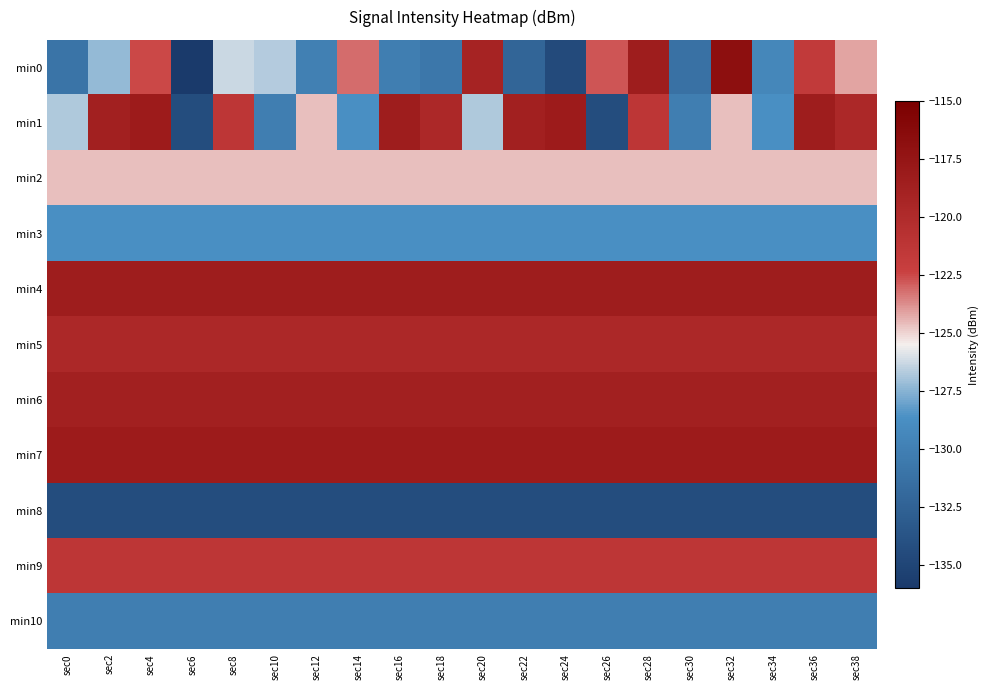

Reading left to right, transcribe all the data shown in this chart.

min0: sec0=-131.0	sec2=-127.2	sec4=-122.5	sec6=-136.0	sec8=-126.3	sec10=-126.7	sec12=-129.9	sec14=-123.1	sec16=-130.1	sec18=-130.7	sec20=-119.1	sec22=-132.3	sec24=-134.5	sec26=-122.8	sec28=-118.4	sec30=-131.2	sec32=-116.8	sec34=-129.4	sec36=-121.7	sec38=-124.2
min1: sec0=-126.7	sec2=-118.7	sec4=-118.3	sec6=-134.3	sec8=-121.3	sec10=-130.1	sec12=-124.7	sec14=-128.6	sec16=-118.4	sec18=-119.7	sec20=-126.7	sec22=-118.7	sec24=-118.3	sec26=-134.3	sec28=-121.3	sec30=-130.1	sec32=-124.7	sec34=-128.6	sec36=-118.4	sec38=-119.7
min2: sec0=-124.7	sec2=-124.7	sec4=-124.7	sec6=-124.7	sec8=-124.7	sec10=-124.7	sec12=-124.7	sec14=-124.7	sec16=-124.7	sec18=-124.7	sec20=-124.7	sec22=-124.7	sec24=-124.7	sec26=-124.7	sec28=-124.7	sec30=-124.7	sec32=-124.7	sec34=-124.7	sec36=-124.7	sec38=-124.7
min3: sec0=-128.6	sec2=-128.6	sec4=-128.6	sec6=-128.6	sec8=-128.6	sec10=-128.6	sec12=-128.6	sec14=-128.6	sec16=-128.6	sec18=-128.6	sec20=-128.6	sec22=-128.6	sec24=-128.6	sec26=-128.6	sec28=-128.6	sec30=-128.6	sec32=-128.6	sec34=-128.6	sec36=-128.6	sec38=-128.6
min4: sec0=-118.4	sec2=-118.4	sec4=-118.4	sec6=-118.4	sec8=-118.4	sec10=-118.4	sec12=-118.4	sec14=-118.4	sec16=-118.4	sec18=-118.4	sec20=-118.4	sec22=-118.4	sec24=-118.4	sec26=-118.4	sec28=-118.4	sec30=-118.4	sec32=-118.4	sec34=-118.4	sec36=-118.4	sec38=-118.4
min5: sec0=-119.7	sec2=-119.7	sec4=-119.7	sec6=-119.7	sec8=-119.7	sec10=-119.7	sec12=-119.7	sec14=-119.7	sec16=-119.7	sec18=-119.7	sec20=-119.7	sec22=-119.7	sec24=-119.7	sec26=-119.7	sec28=-119.7	sec30=-119.7	sec32=-119.7	sec34=-119.7	sec36=-119.7	sec38=-119.7
min6: sec0=-118.7	sec2=-118.7	sec4=-118.7	sec6=-118.7	sec8=-118.7	sec10=-118.7	sec12=-118.7	sec14=-118.7	sec16=-118.7	sec18=-118.7	sec20=-118.7	sec22=-118.7	sec24=-118.7	sec26=-118.7	sec28=-118.7	sec30=-118.7	sec32=-118.7	sec34=-118.7	sec36=-118.7	sec38=-118.7
min7: sec0=-118.3	sec2=-118.3	sec4=-118.3	sec6=-118.3	sec8=-118.3	sec10=-118.3	sec12=-118.3	sec14=-118.3	sec16=-118.3	sec18=-118.3	sec20=-118.3	sec22=-118.3	sec24=-118.3	sec26=-118.3	sec28=-118.3	sec30=-118.3	sec32=-118.3	sec34=-118.3	sec36=-118.3	sec38=-118.3
min8: sec0=-134.3	sec2=-134.3	sec4=-134.3	sec6=-134.3	sec8=-134.3	sec10=-134.3	sec12=-134.3	sec14=-134.3	sec16=-134.3	sec18=-134.3	sec20=-134.3	sec22=-134.3	sec24=-134.3	sec26=-134.3	sec28=-134.3	sec30=-134.3	sec32=-134.3	sec34=-134.3	sec36=-134.3	sec38=-134.3
min9: sec0=-121.3	sec2=-121.3	sec4=-121.3	sec6=-121.3	sec8=-121.3	sec10=-121.3	sec12=-121.3	sec14=-121.3	sec16=-121.3	sec18=-121.3	sec20=-121.3	sec22=-121.3	sec24=-121.3	sec26=-121.3	sec28=-121.3	sec30=-121.3	sec32=-121.3	sec34=-121.3	sec36=-121.3	sec38=-121.3
min10: sec0=-130.1	sec2=-130.1	sec4=-130.1	sec6=-130.1	sec8=-130.1	sec10=-130.1	sec12=-130.1	sec14=-130.1	sec16=-130.1	sec18=-130.1	sec20=-130.1	sec22=-130.1	sec24=-130.1	sec26=-130.1	sec28=-130.1	sec30=-130.1	sec32=-130.1	sec34=-130.1	sec36=-130.1	sec38=-130.1